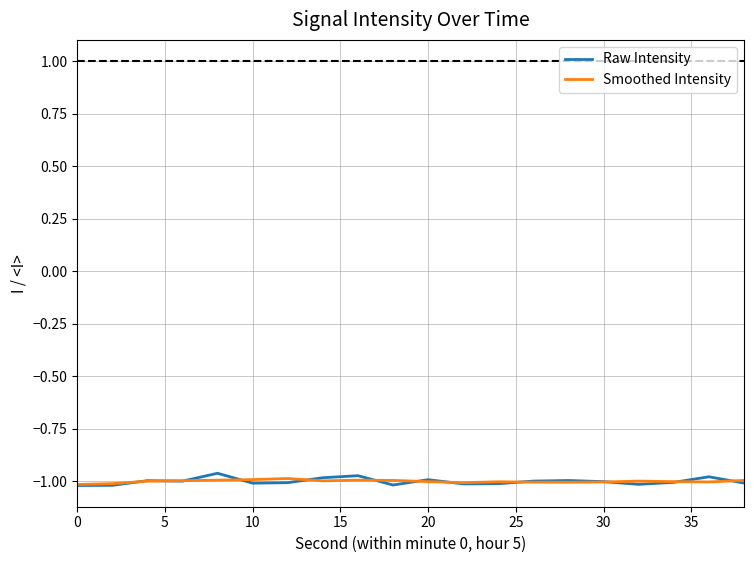

How many lines are shown in the chart?

2